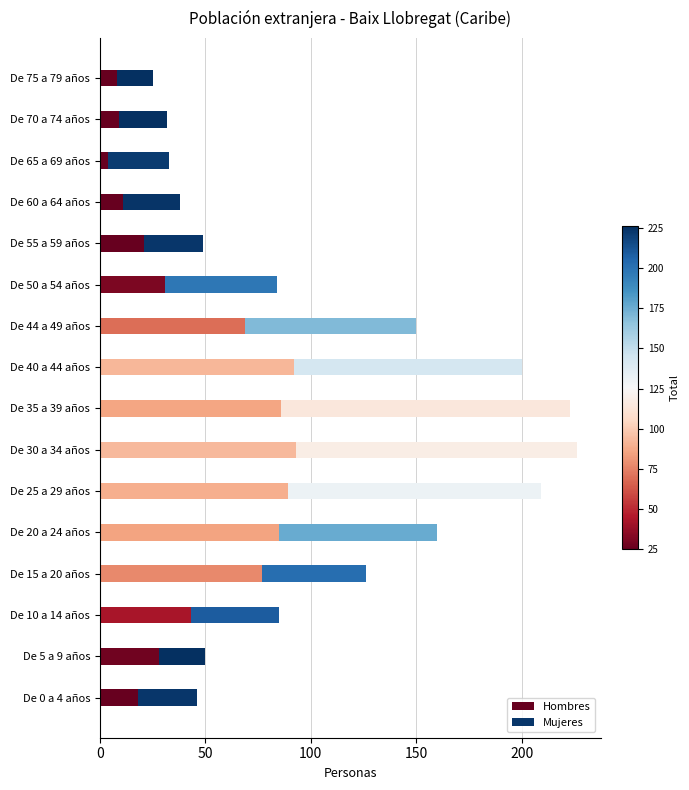

The value of Hombres at De 50 a 54 años is 15. True or false?

False